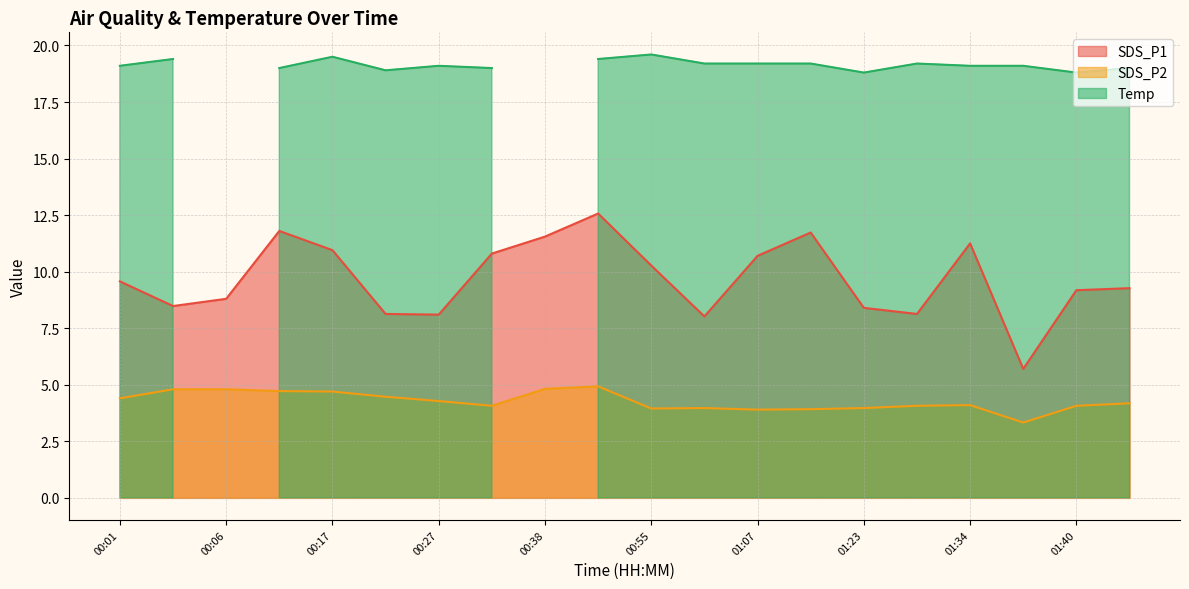

True or false: SDS_P2 has a value of 5.8 at 00:01.

False